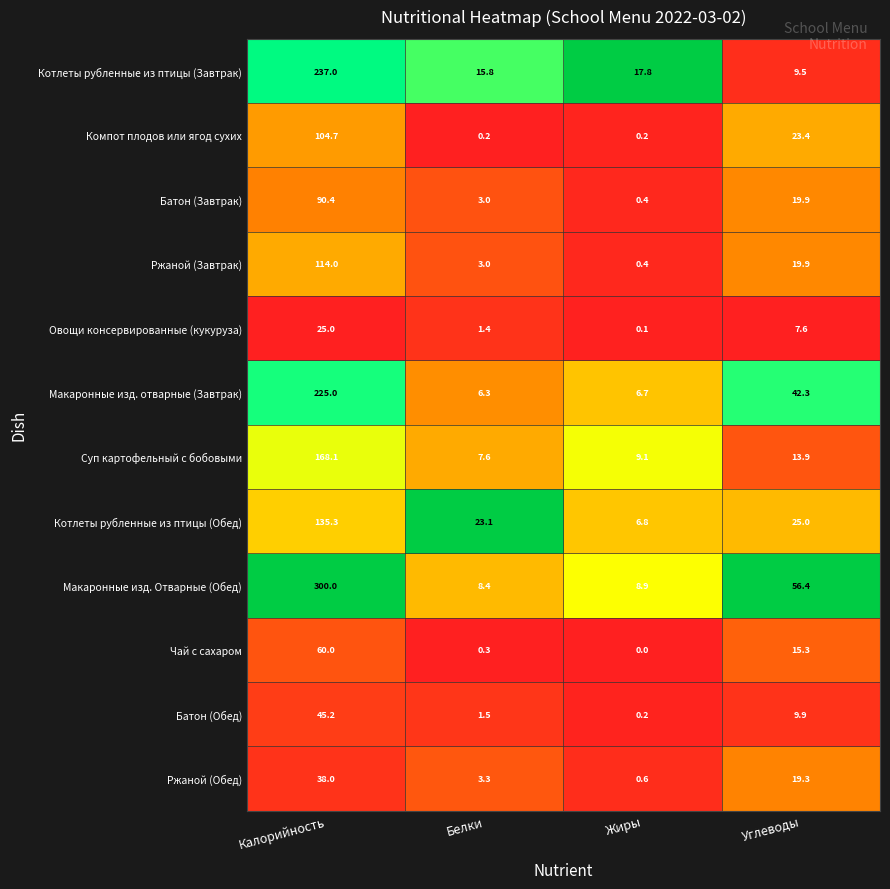

At which label does Котлеты рубленные из птицы (Обед) reach its peak?

Калорийность